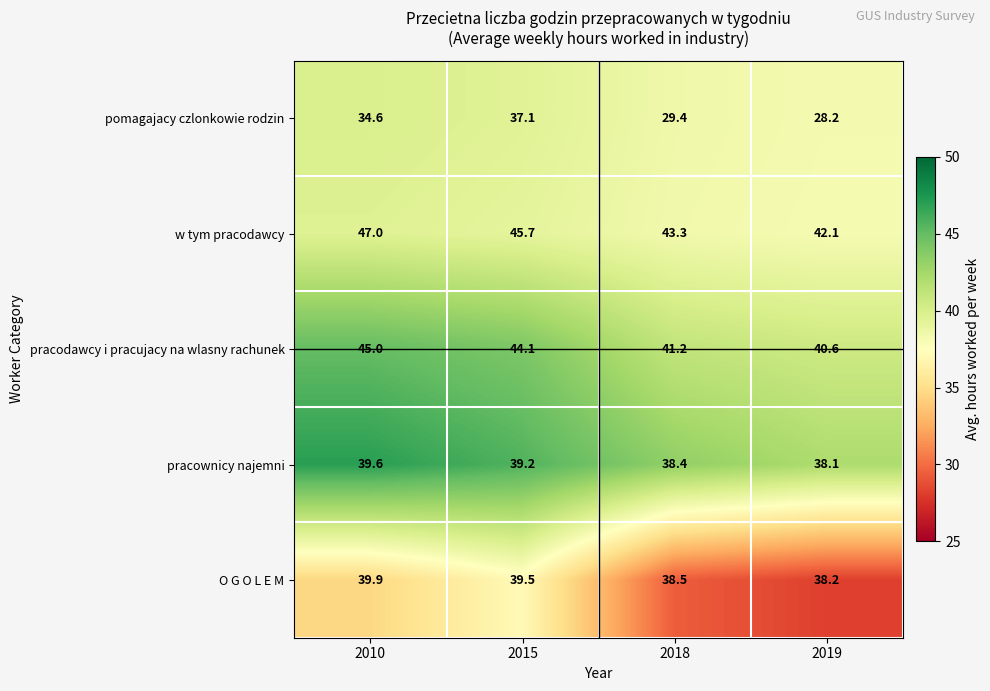

Between 2010 and 2019, which series saw the biggest shift?

pomagajacy czlonkowie rodzin